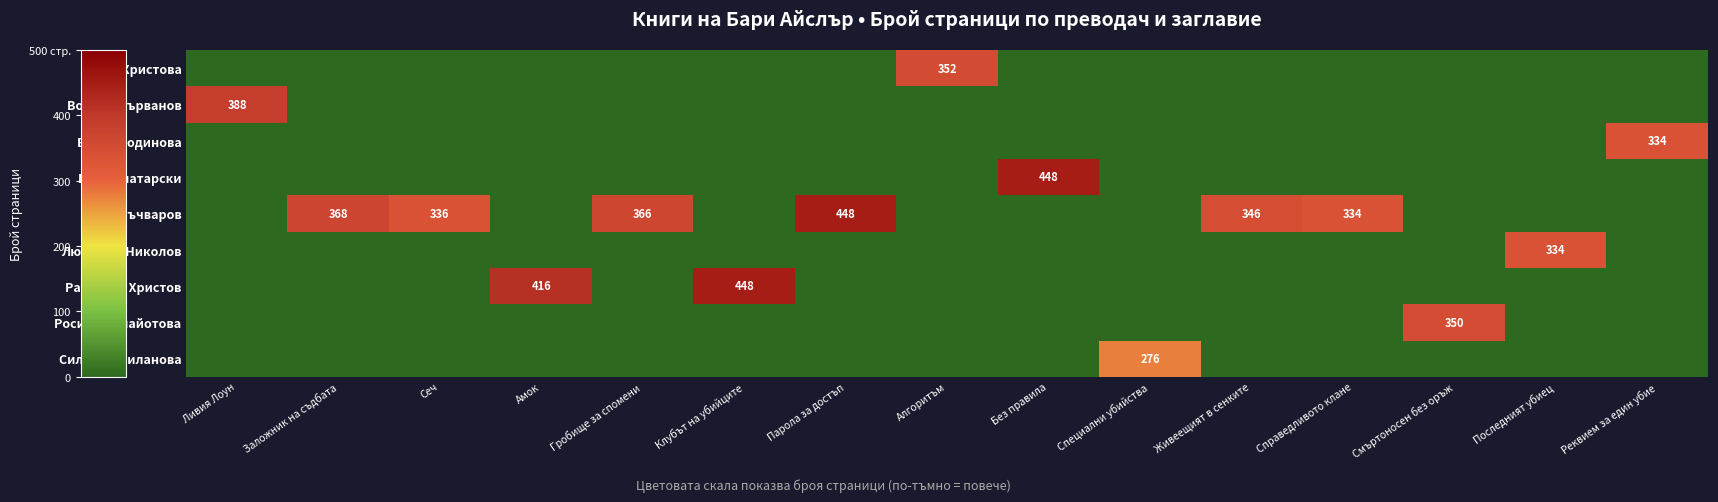

The Силвана Миланова series shows 186 at Без правила. True or false?

False